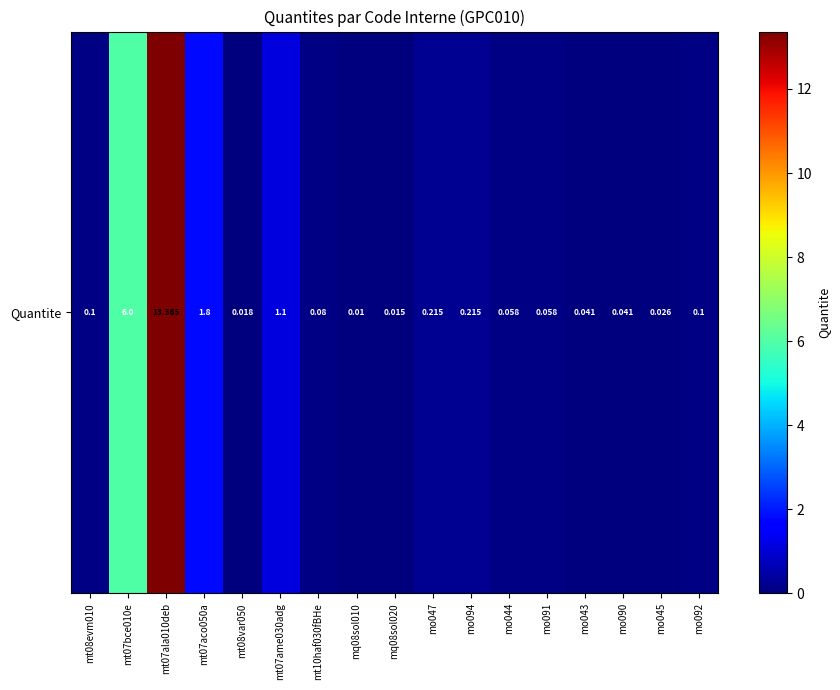

Count the number of categories in the chart.

17